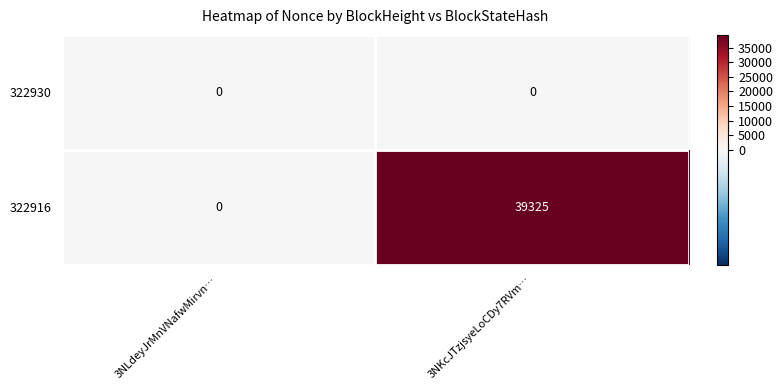

Reading left to right, list all the values displayed in this chart.

322930: 3NLdeyJrMnVNafwMirvn…=0	3NKcJTzjsyeLoCDy7RVm…=0
322916: 3NLdeyJrMnVNafwMirvn…=0	3NKcJTzjsyeLoCDy7RVm…=39325